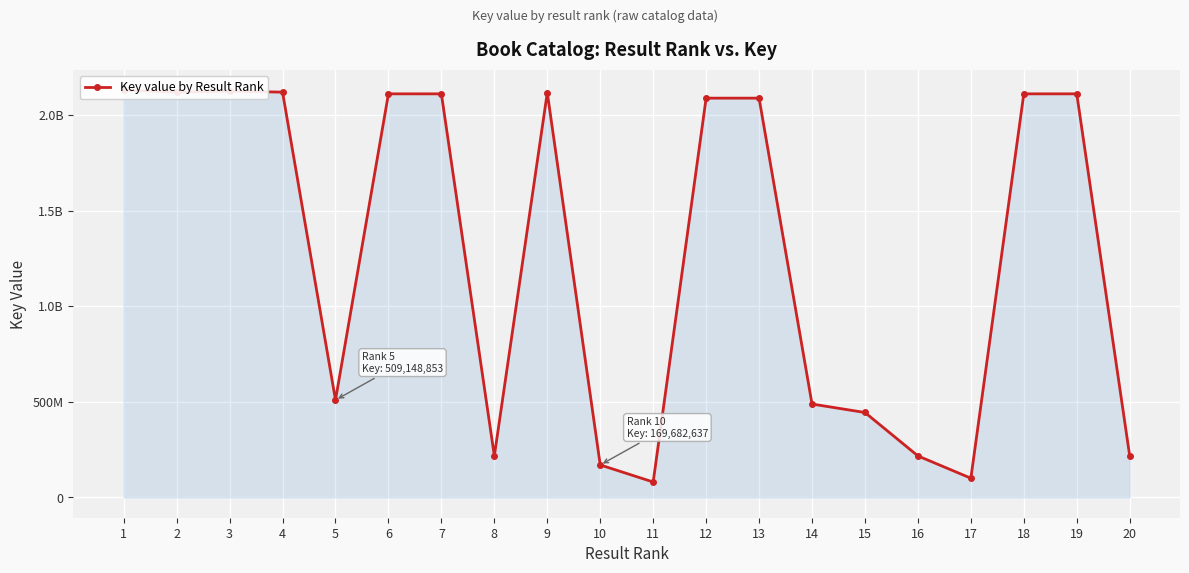

List the labels in order of value, smallest first.

11, 17, 10, 16, 8, 20, 15, 14, 5, 13, 12, 18, 19, 7, 6, 9, 4, 2, 3, 1